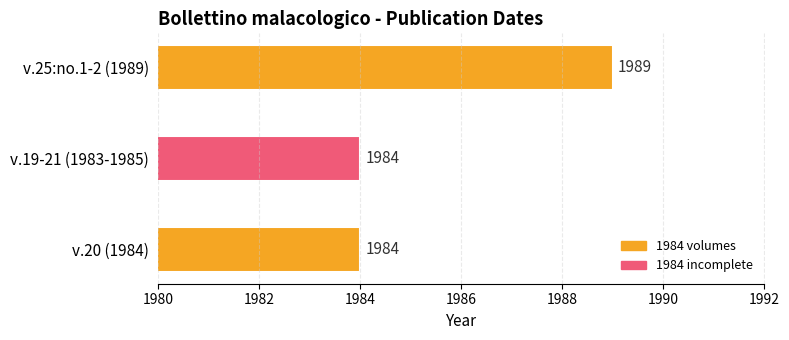

Reading top to bottom, list all the values displayed in this chart.

1989	1984	1984